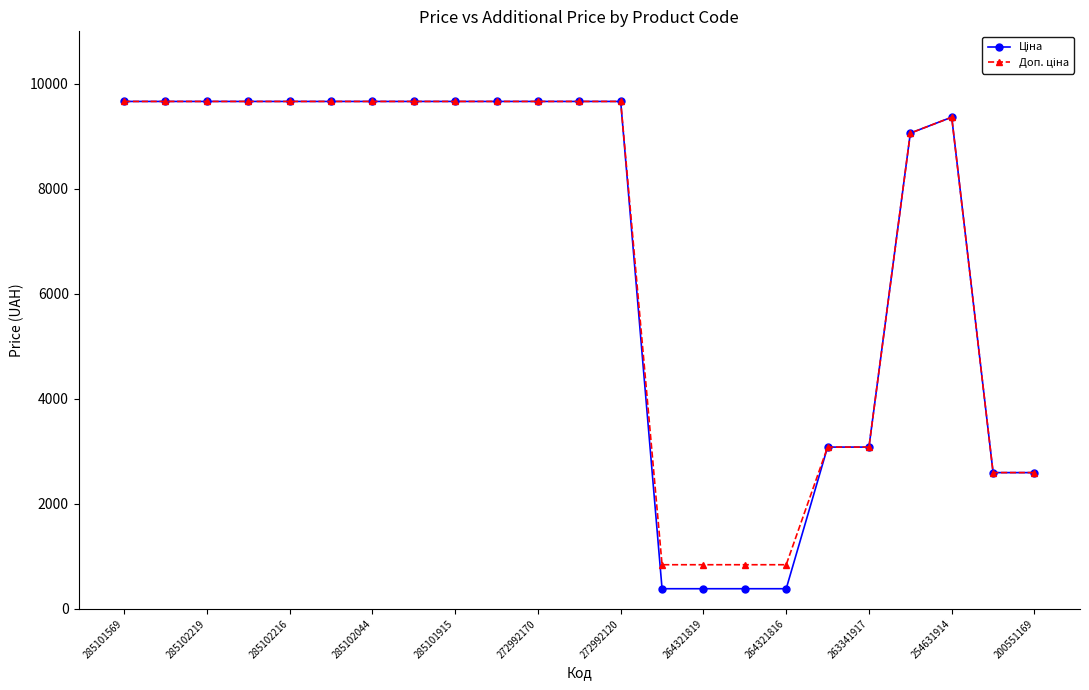

What is the greatest value displayed?

9664.7